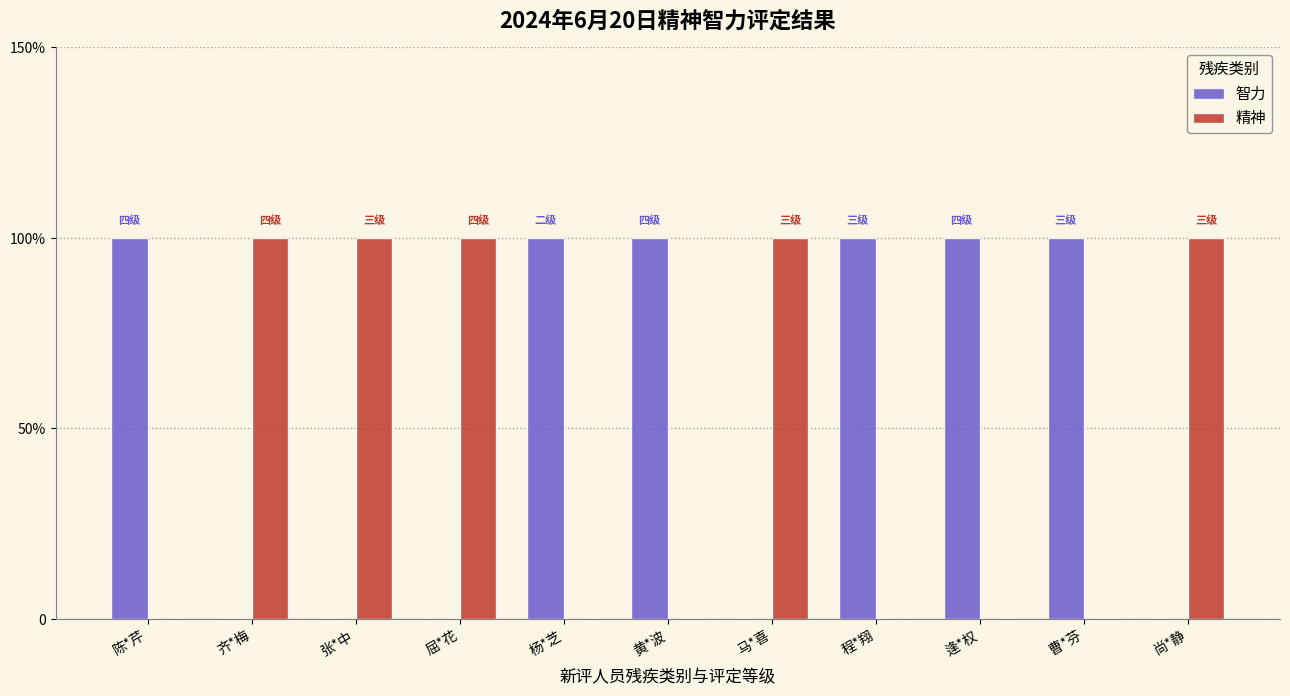

What is the greatest value displayed?

1